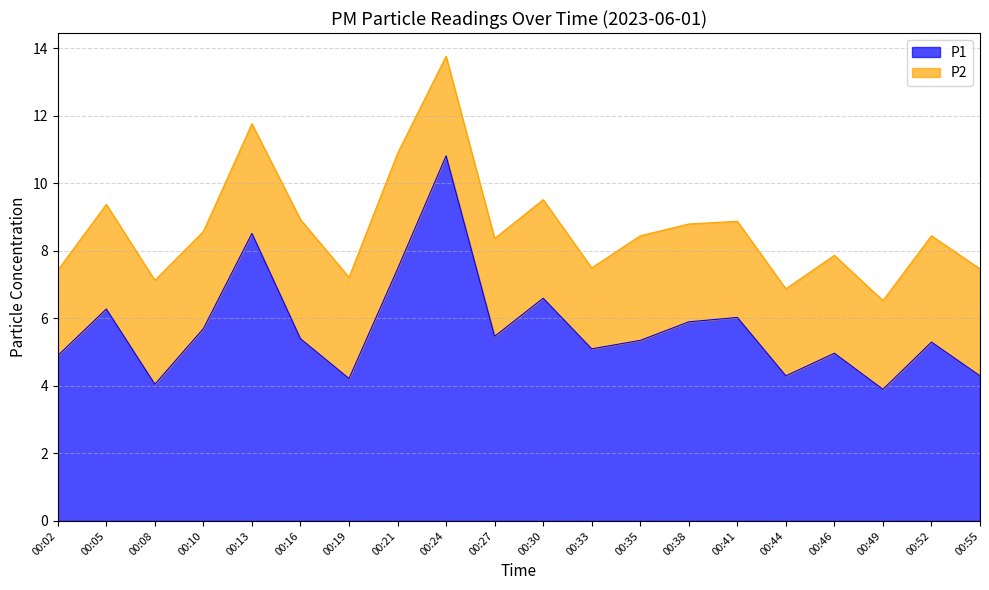

Count the number of values greater than 5.

13